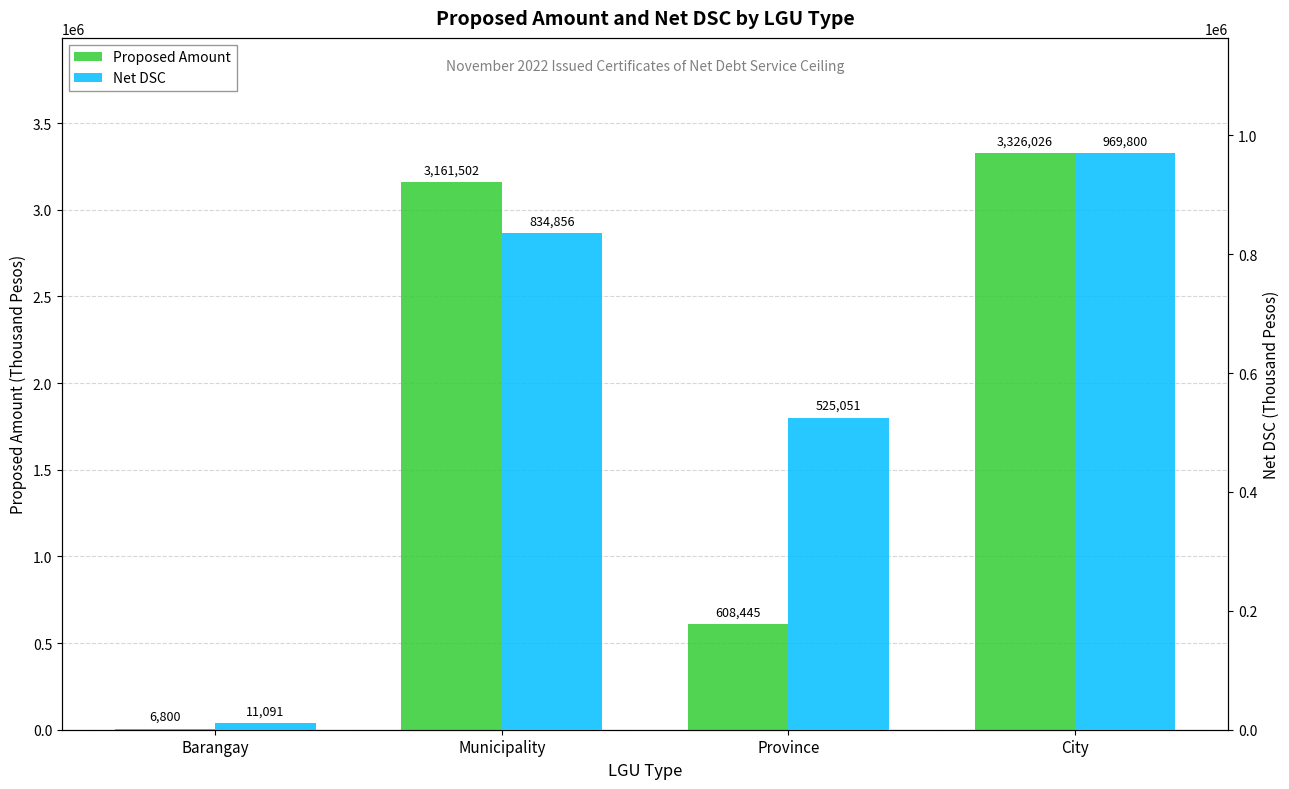

At which label is Proposed Amount closest to 1666413?

Province